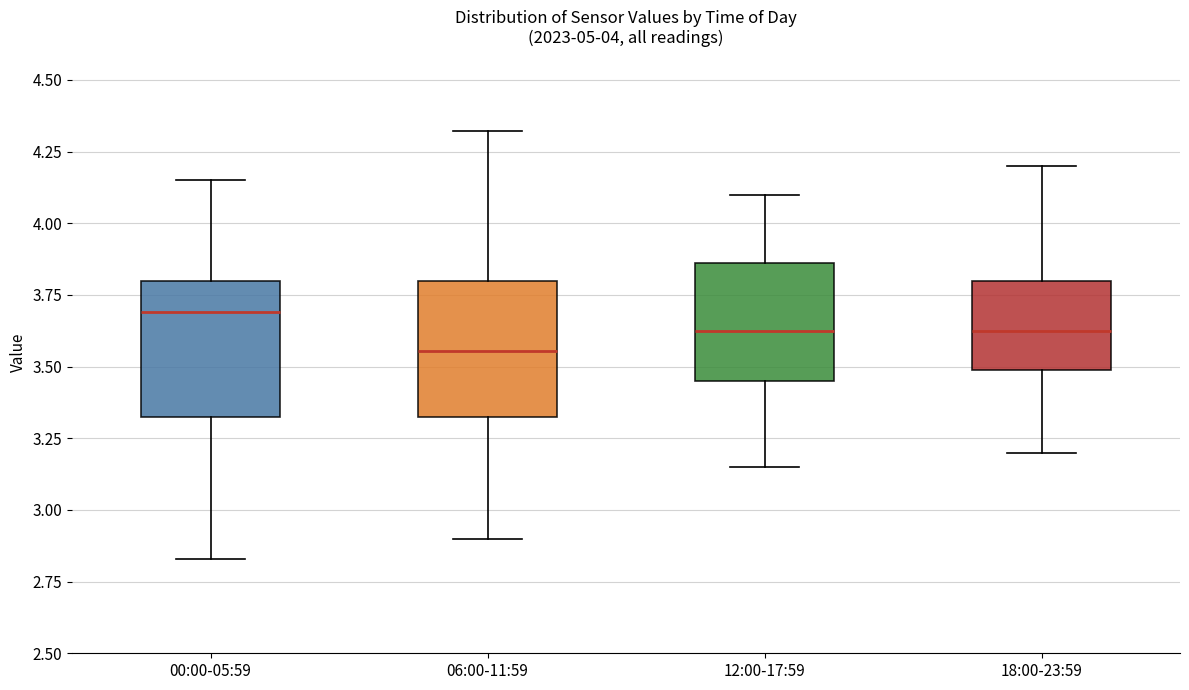

Which box has the highest median line?

00:00-05:59